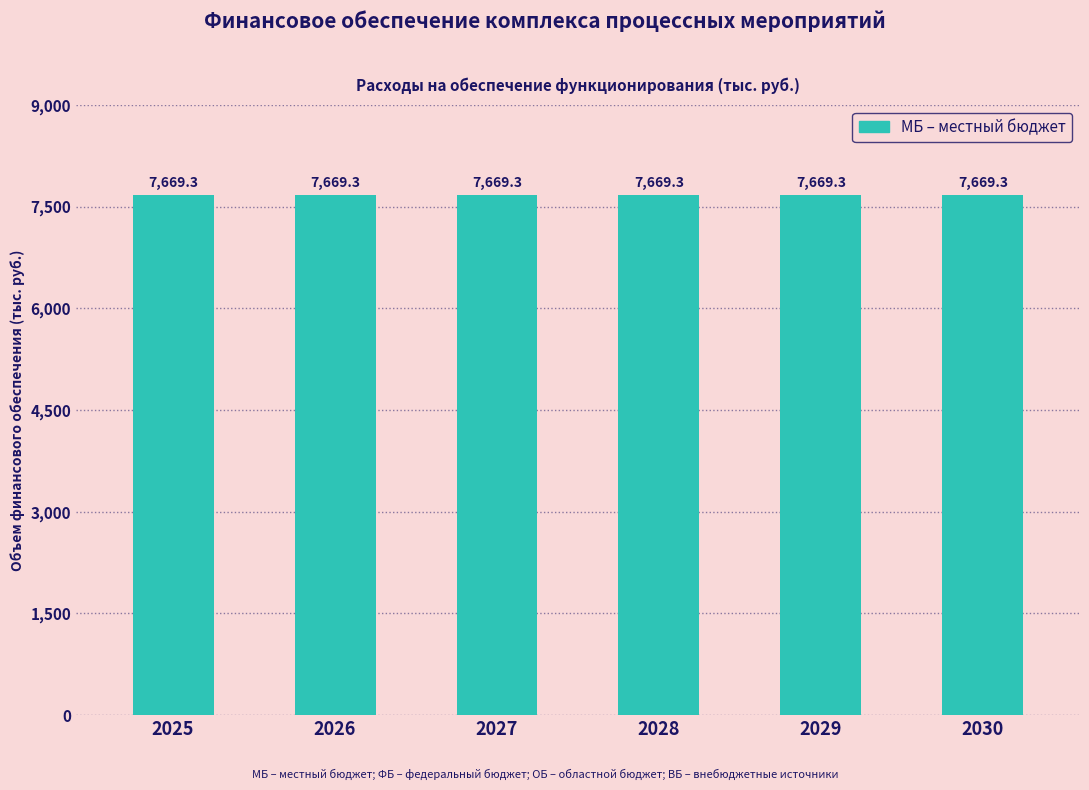

Which series has the largest total across all categories?

МБ